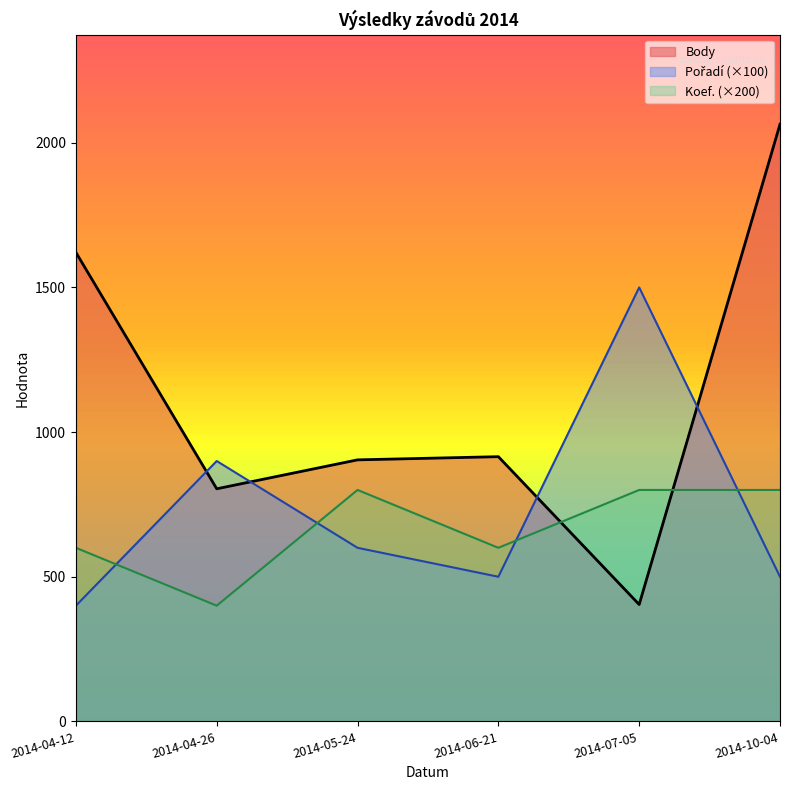

Where is Body nearest to the value 1234?

2014-06-21